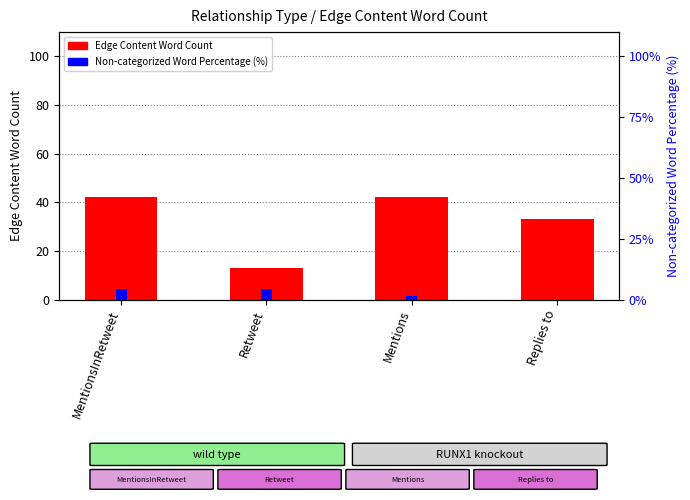

At which label is Retweet Count (scaled) closest to 2?

Mentions